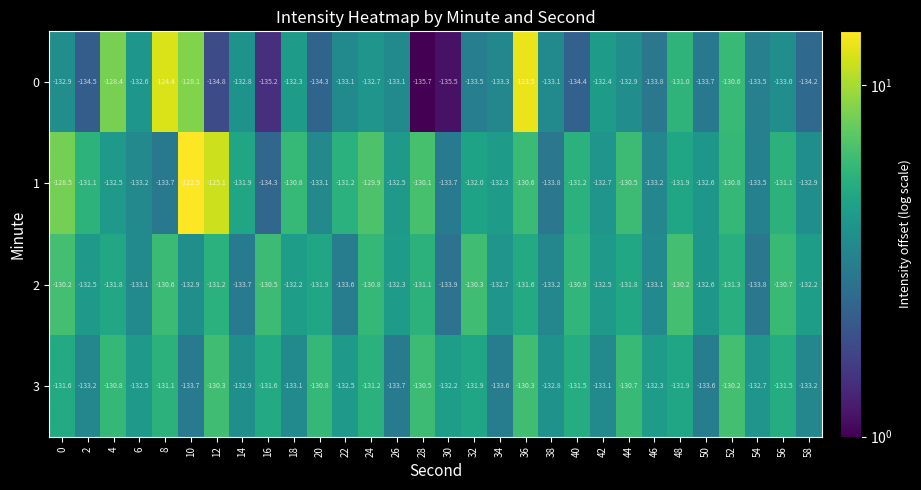

What is the difference between the 0 values at 32 and 44?

0.6